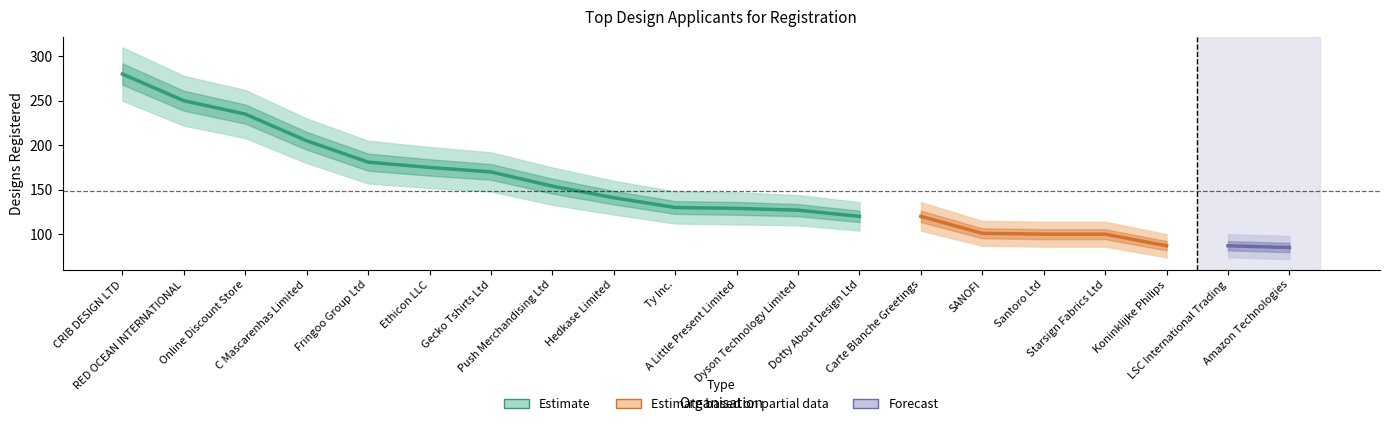

What is the difference between the highest and lowest values at CRIB DESIGN LTD?

60